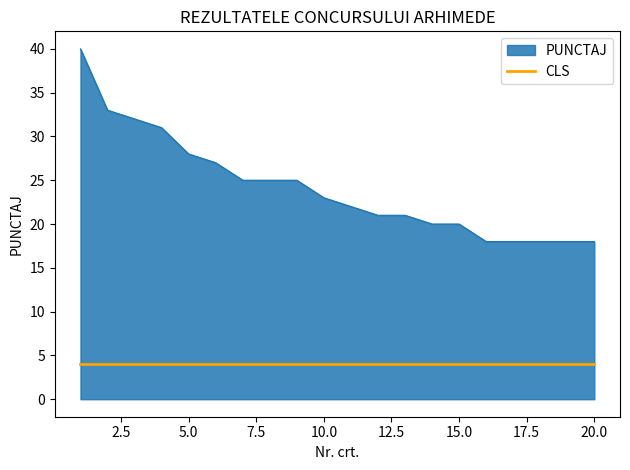

Which series has the largest total across all categories?

PUNCTAJ